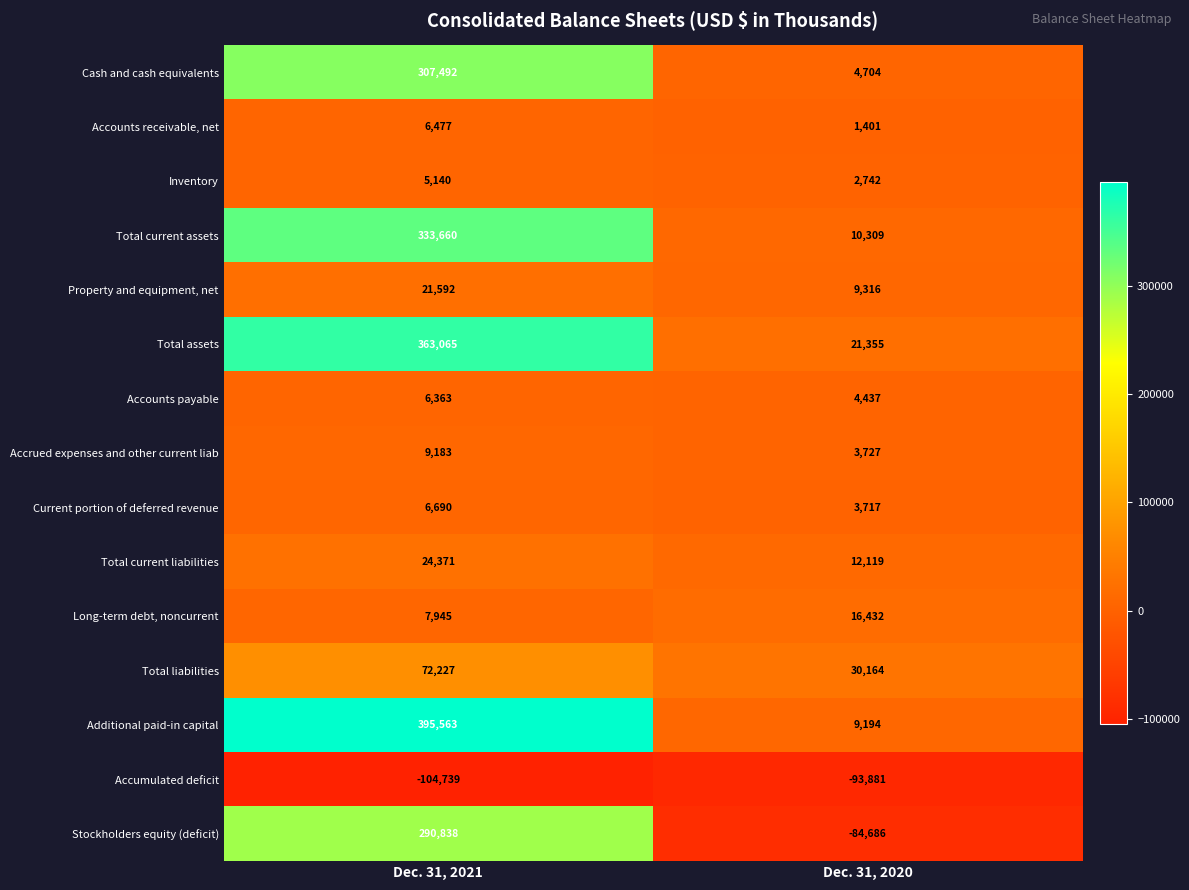

Which series has the widest spread of values?

Additional paid-in capital